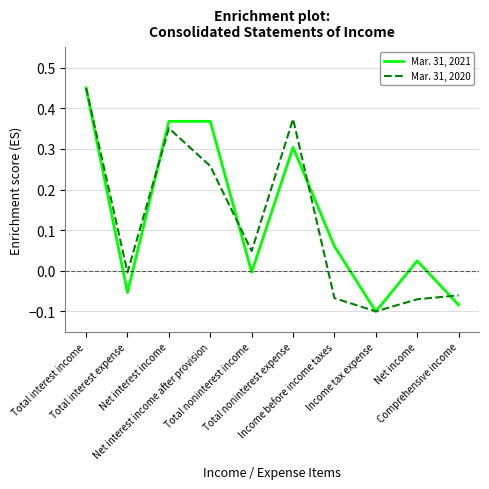

Which label corresponds to the largest value in the chart?

Total interest income